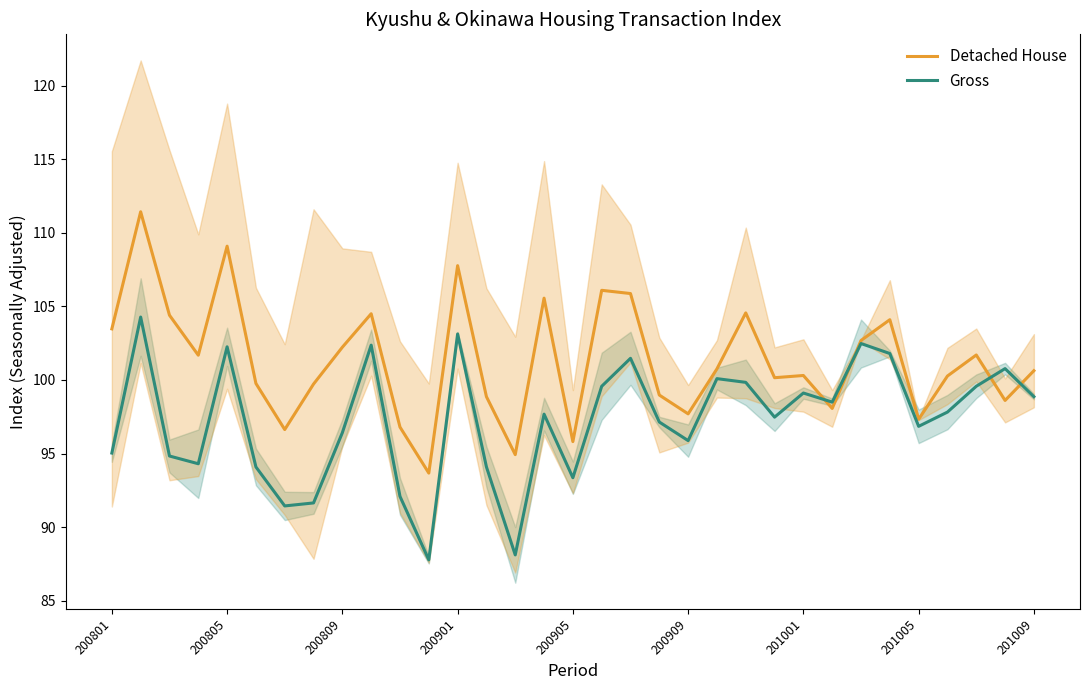

What is the minimum value shown in the chart?

87.8